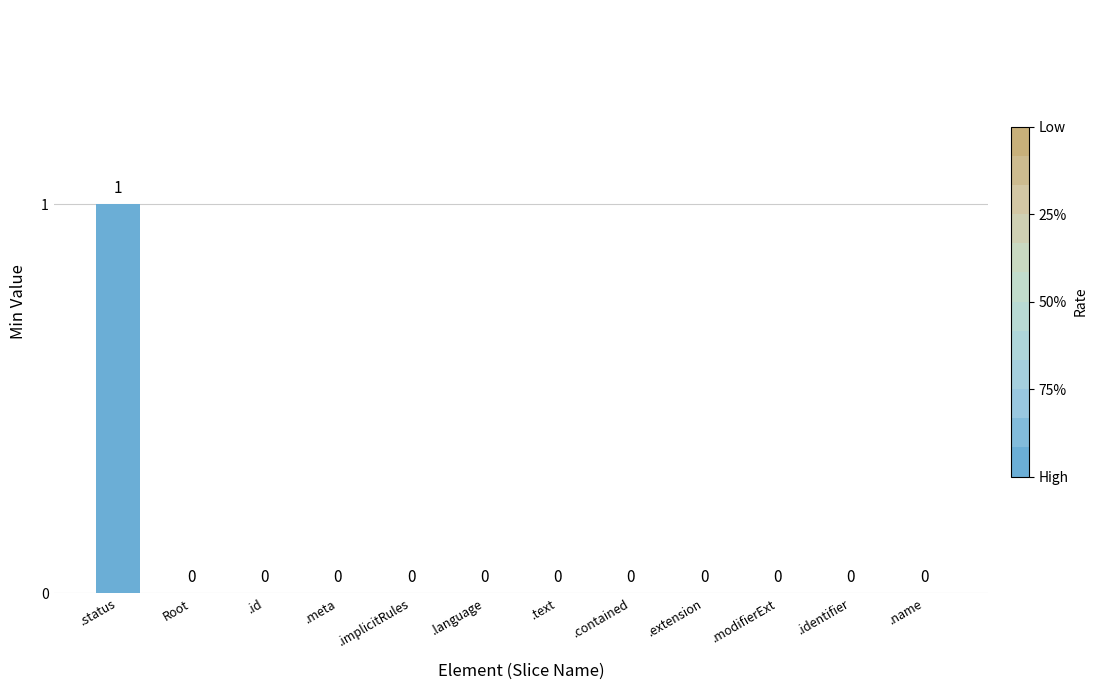

Count the number of categories in the chart.

12